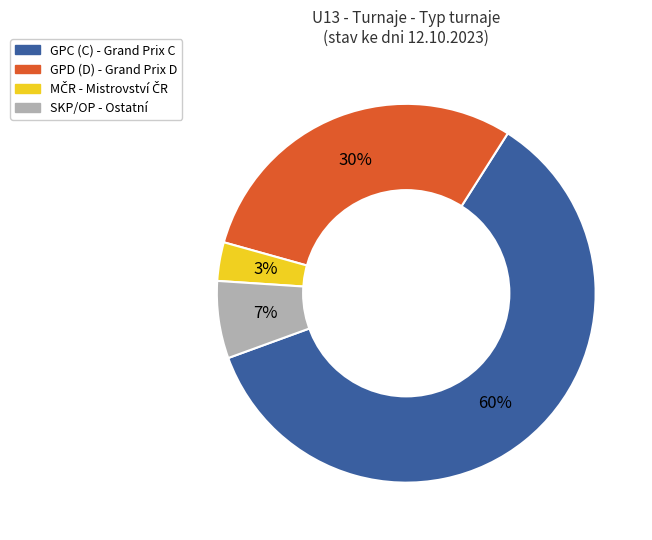

Is there any slice that represents more than half of the pie?

Yes